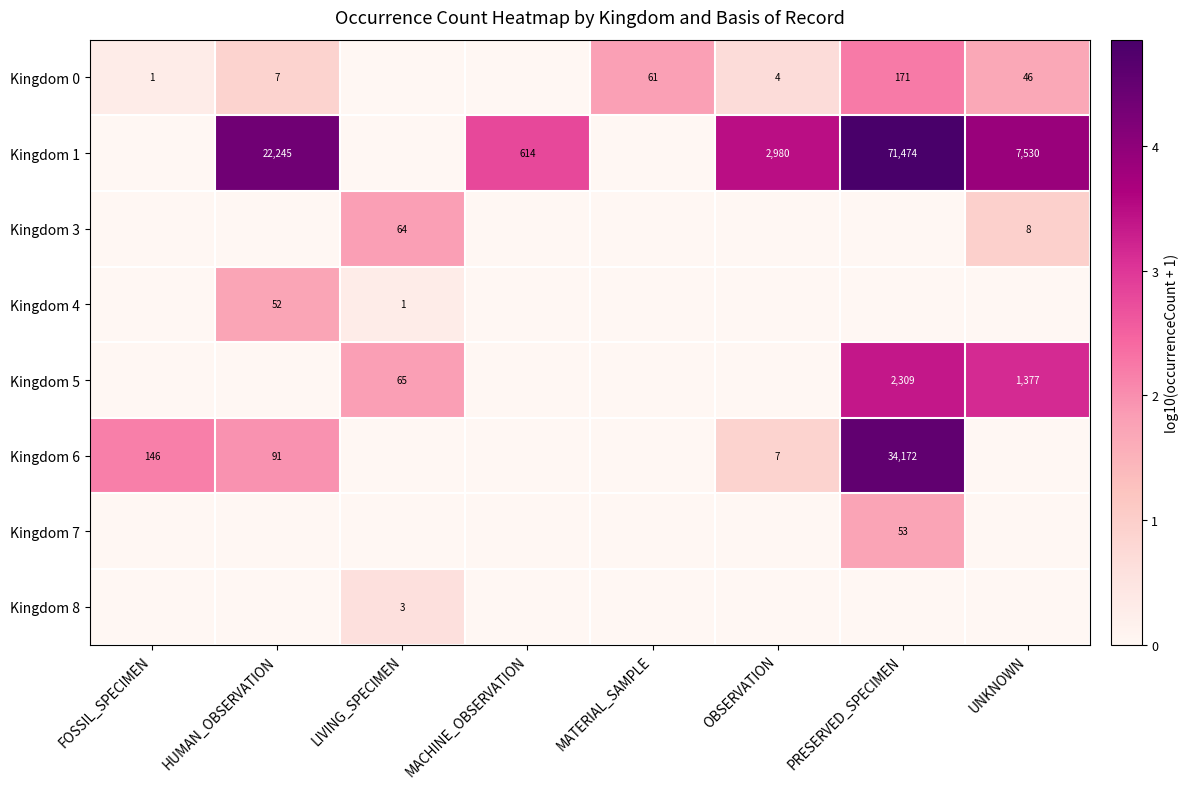

Is it true that Kingdom 0 equals 12 at UNKNOWN?

False